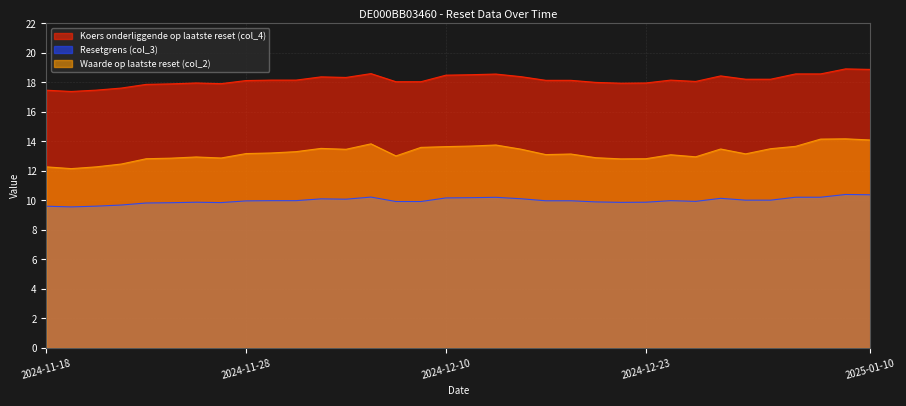

What is the label of the 19th point from the right?

2024-12-09